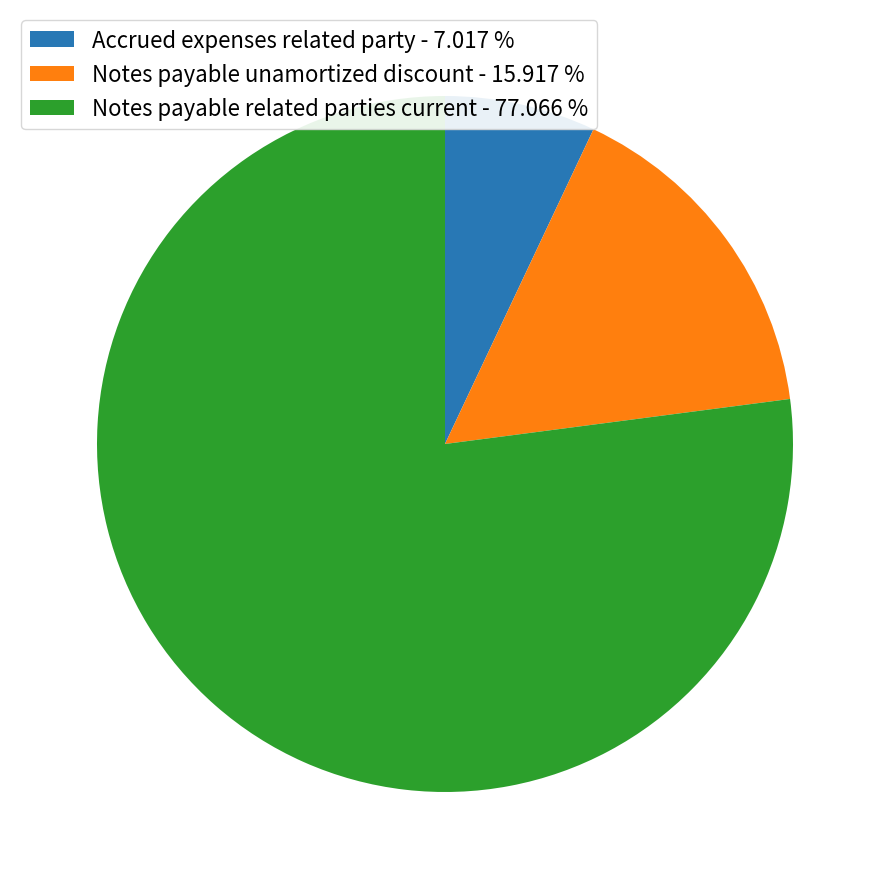

Between Accrued expenses related party - 7.017 % and Notes payable unamortized discount - 15.917 %, which is larger?

Notes payable unamortized discount - 15.917 %